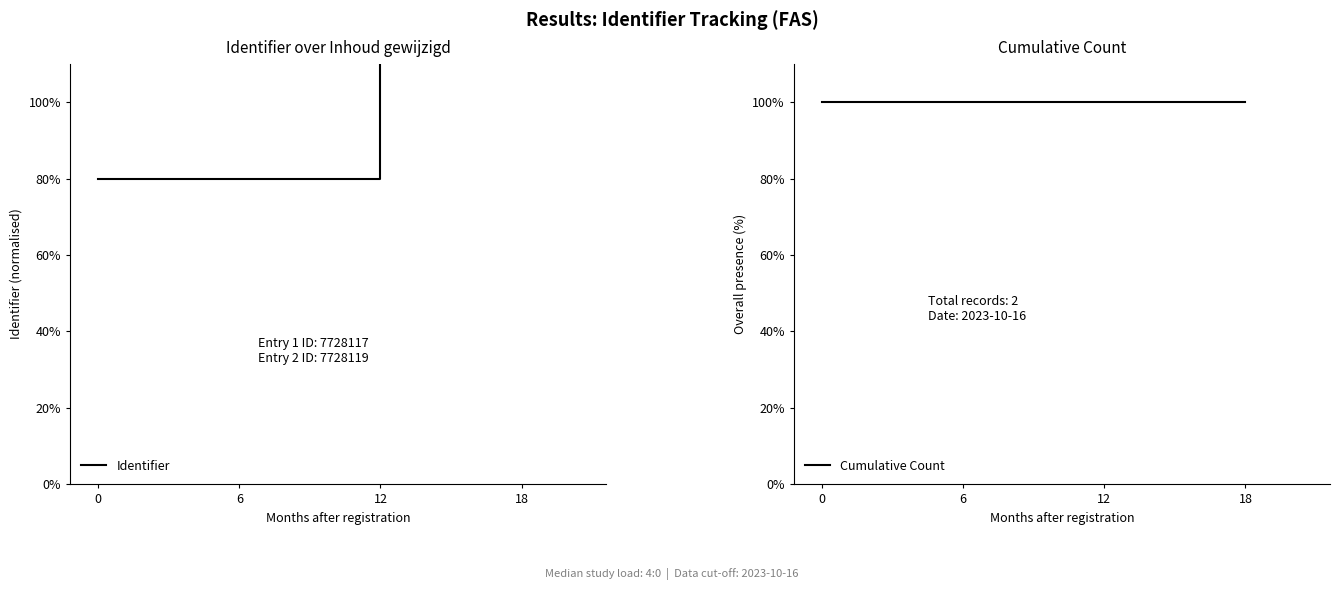

At 12, list the series in order from smallest to largest.

Cumulative Count, Identifier